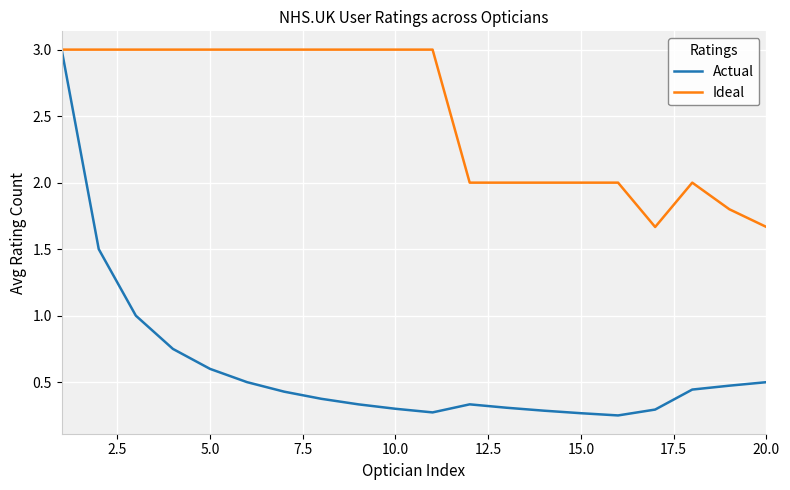

List the series in order of their overall mean, lowest first.

Actual, Ideal